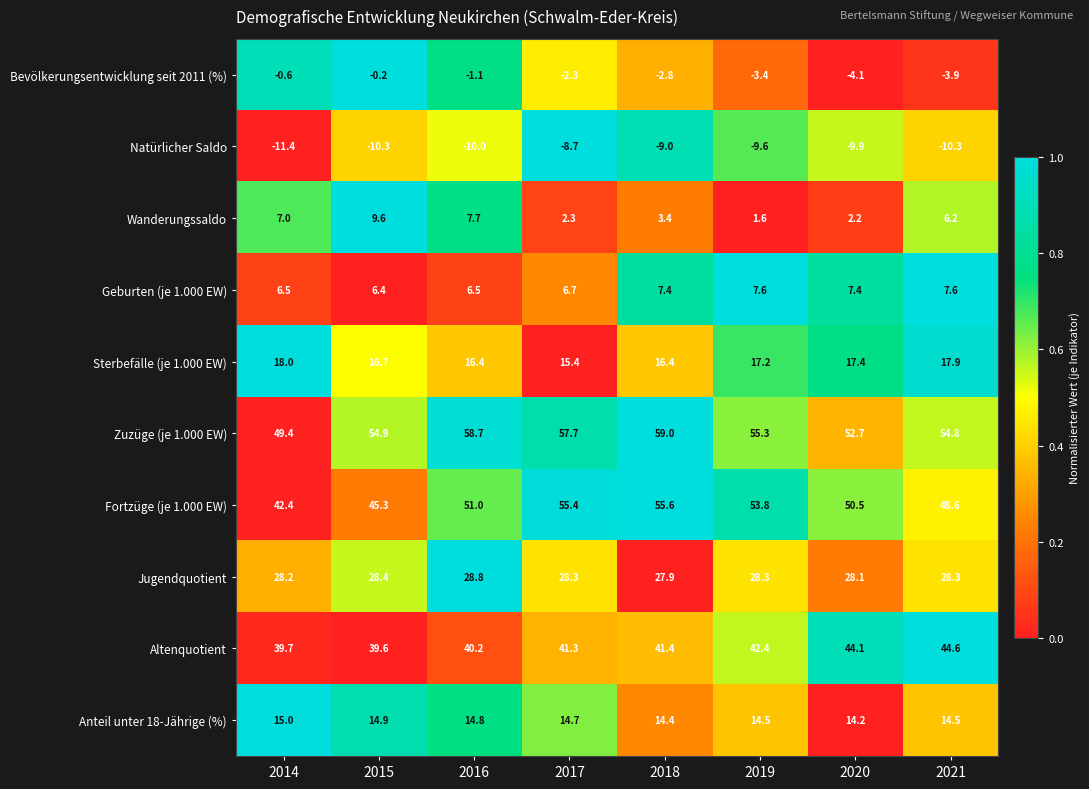

At which label does Altenquotient reach its minimum?

2015